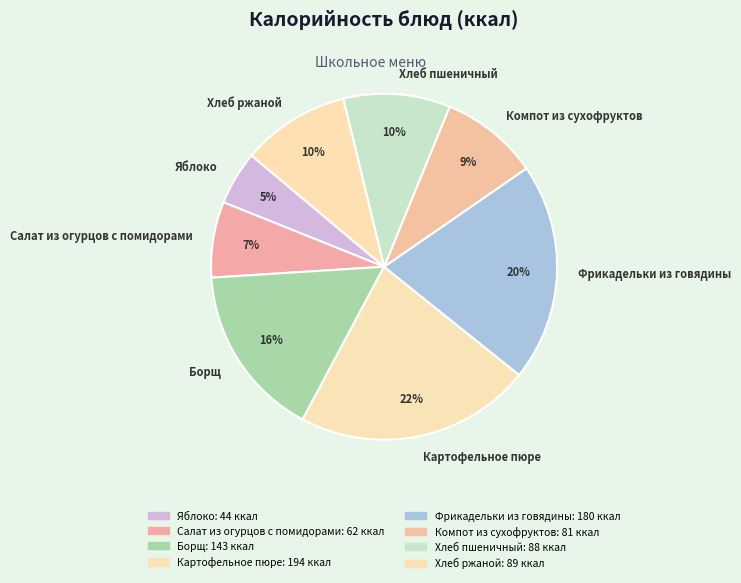

True or false: Борщ accounts for 16% of the total.

True